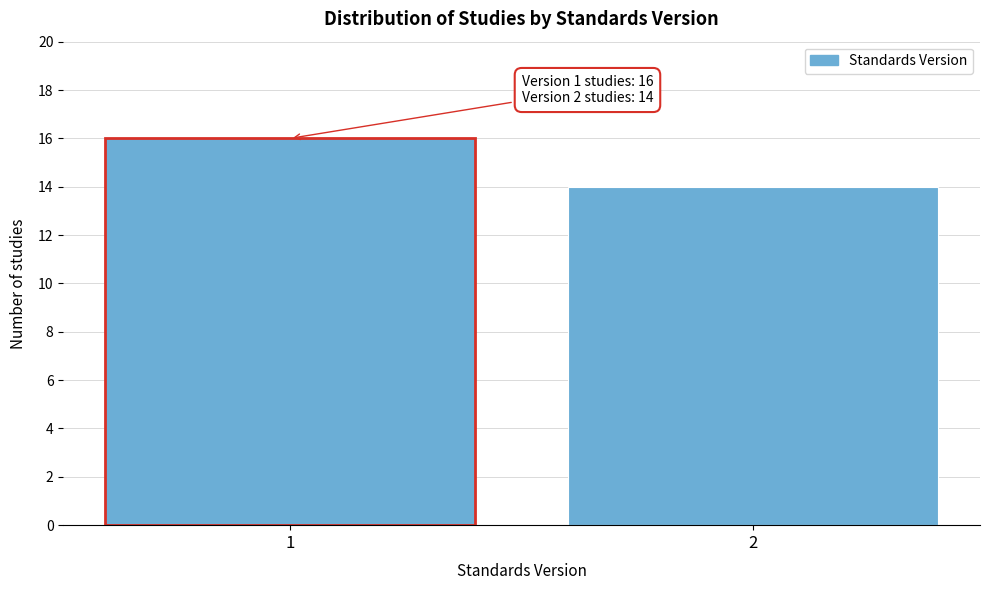

Reading left to right, what are all the values shown in this chart?

16	14